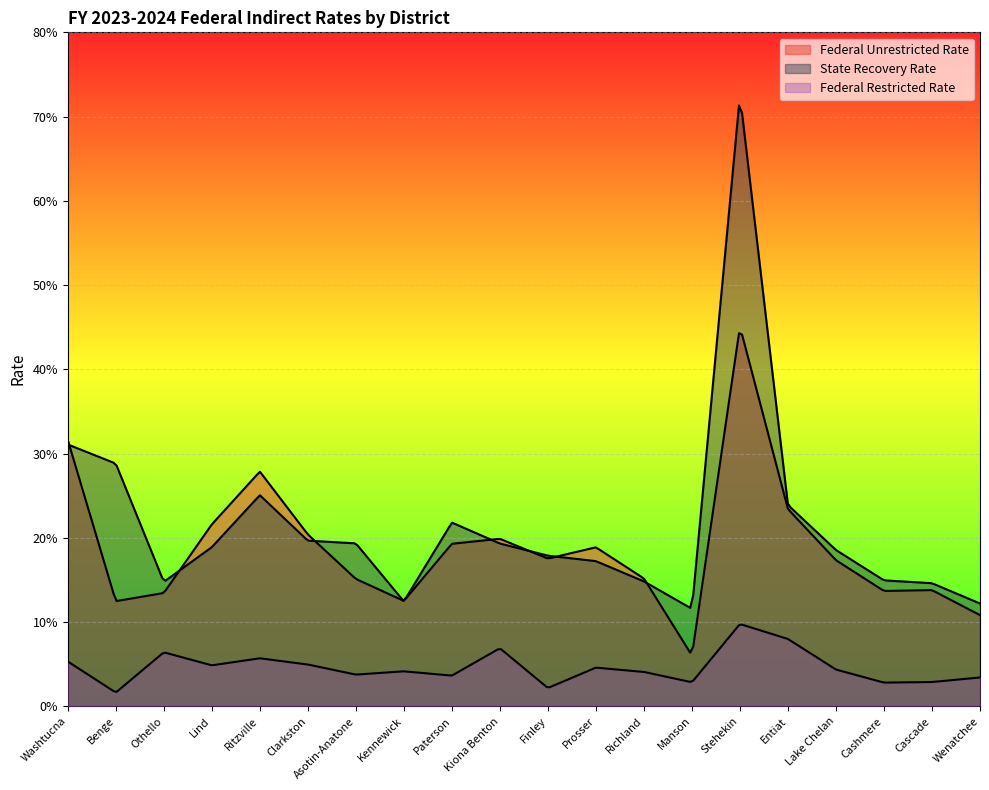

What is the difference between the maximum and minimum values in the Federal Unrestricted Rate series?

0.4